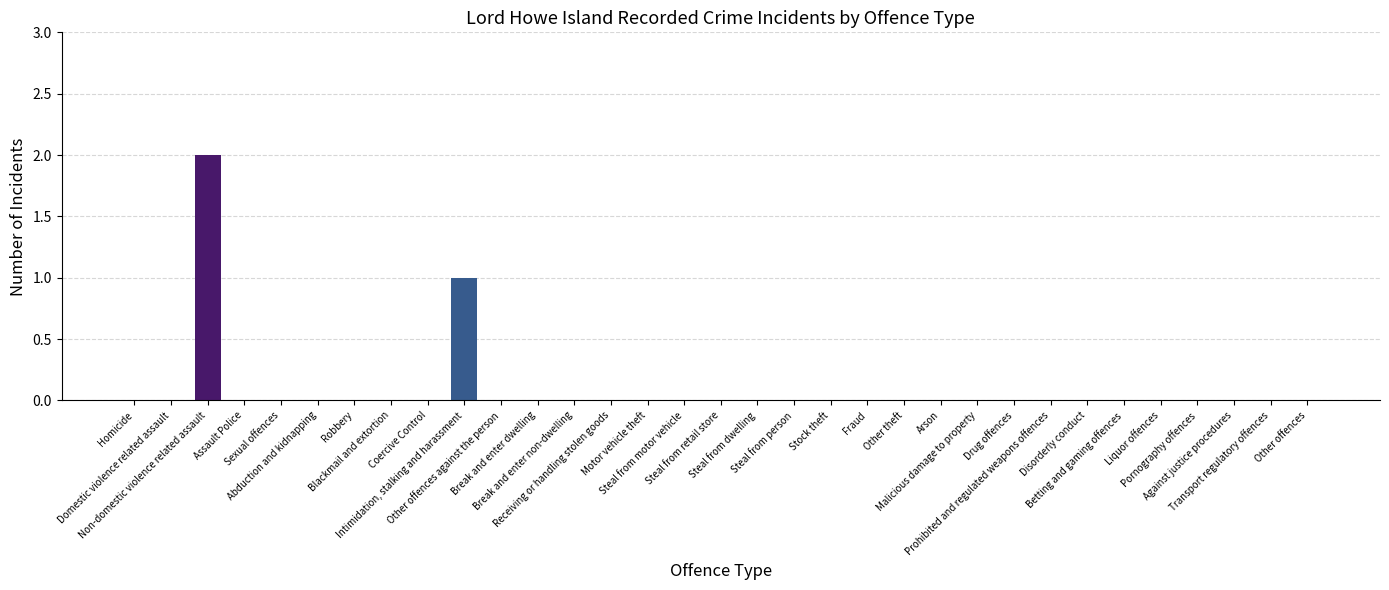

How many values are between 0 and 1?

32